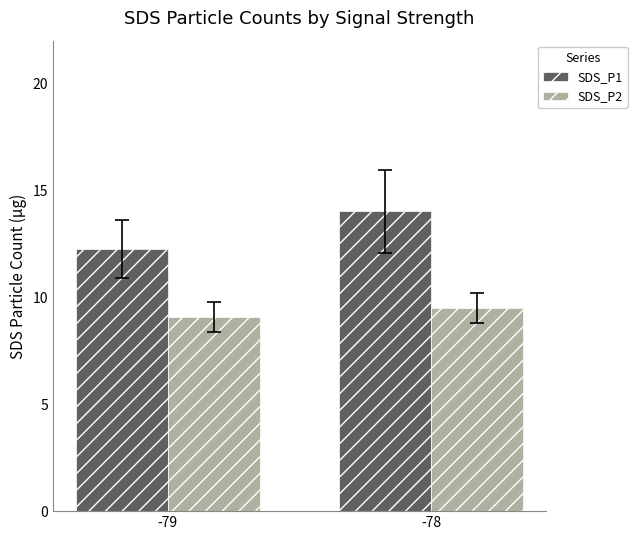

Reading left to right, what are all the values shown in this chart?

SDS_P1: -79=12.3	-78=14.0
SDS_P2: -79=9.1	-78=9.5